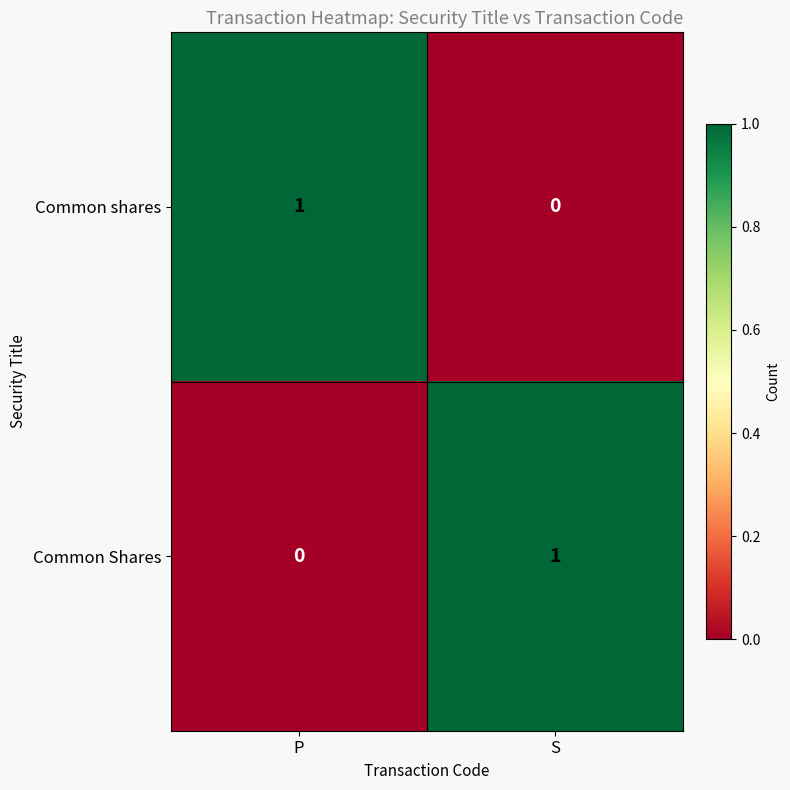

True or false: Common shares has a value of 0 at S.

True